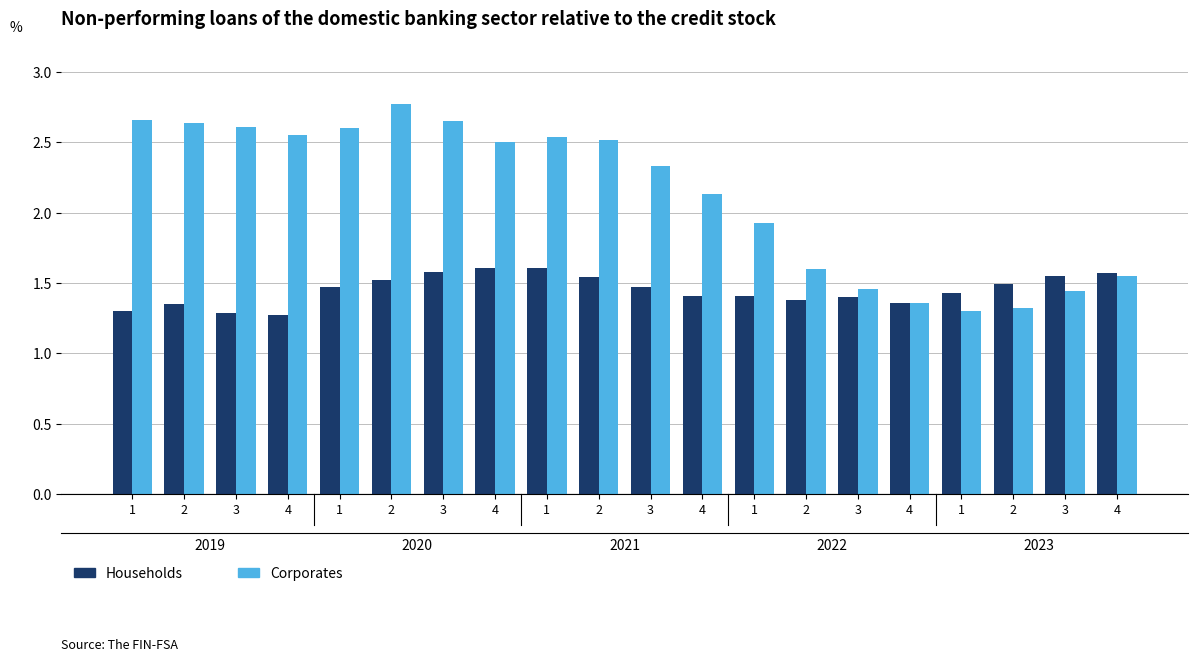

The Households series shows 1.5 at 2. True or false?

True